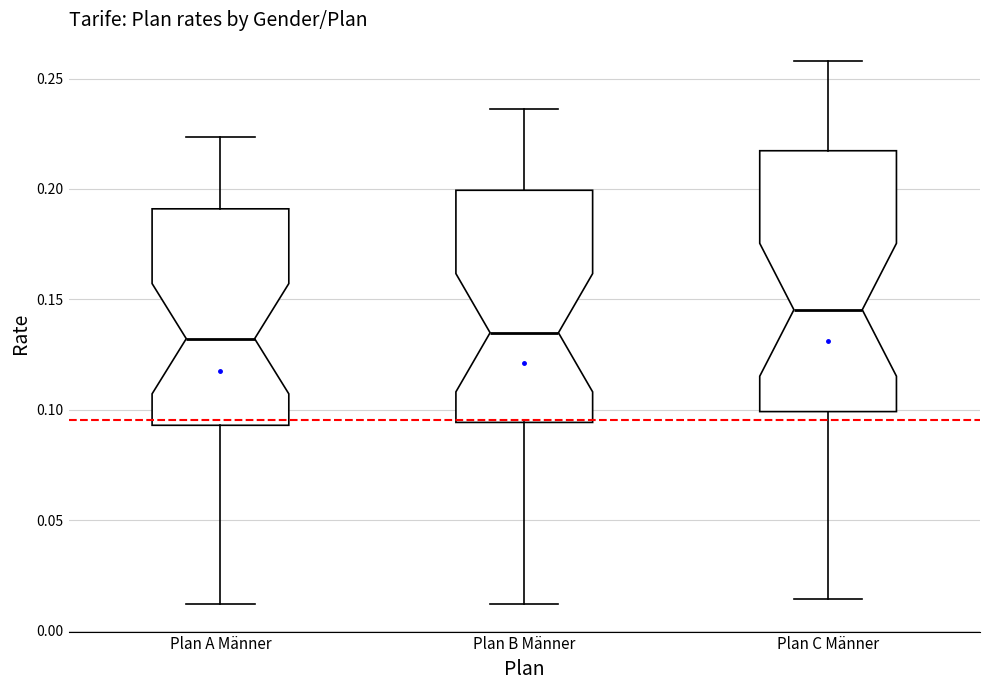

Reading left to right, read every box against the y-axis: the position of its median line, the range the box covers, and the ends of its whiskers. The values are not printed on the chart, so give them approximately, as read against the axis.

Plan A Männer: median 0.130, box 0.095 to 0.190, whiskers 0.010 to 0.225
Plan B Männer: median 0.135, box 0.095 to 0.200, whiskers 0.010 to 0.235
Plan C Männer: median 0.145, box 0.100 to 0.215, whiskers 0.015 to 0.260